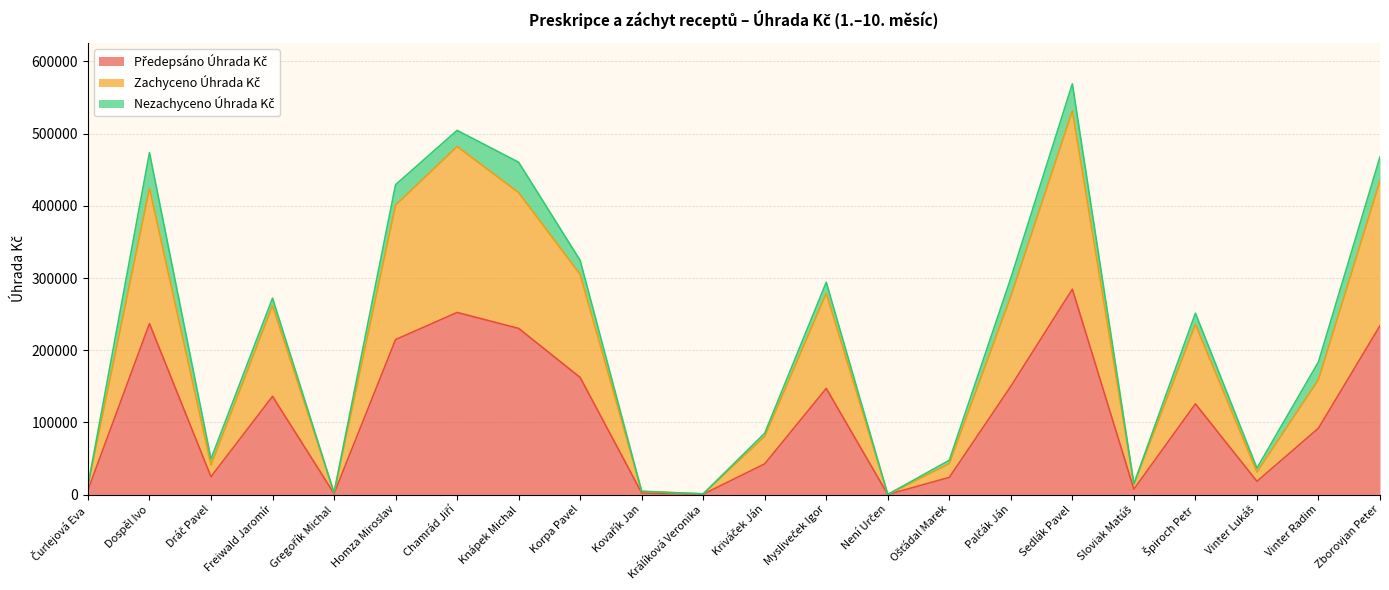

What is the sum of the Předepsáno Úhrada Kč values at Dráč Pavel and Homza Miroslav?

239285.3